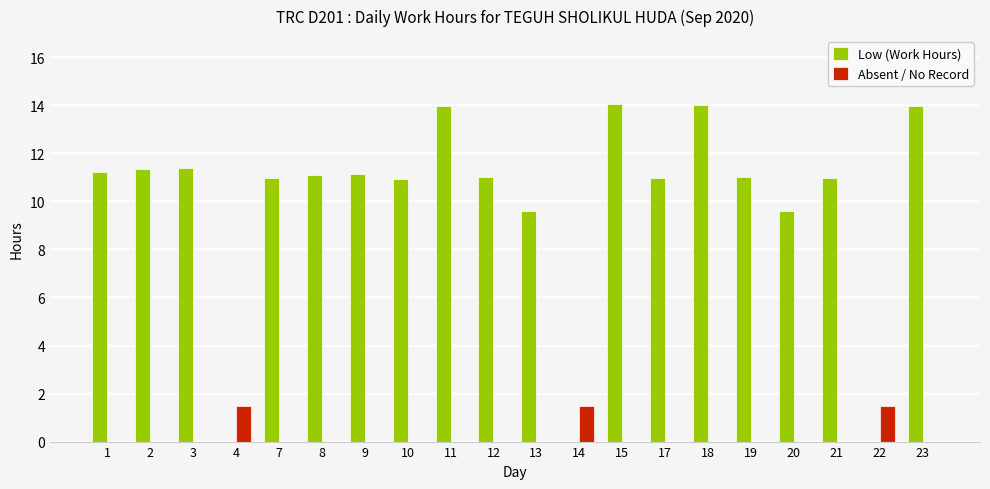

What is the sum of all Low (Work Hours) values?

197.4